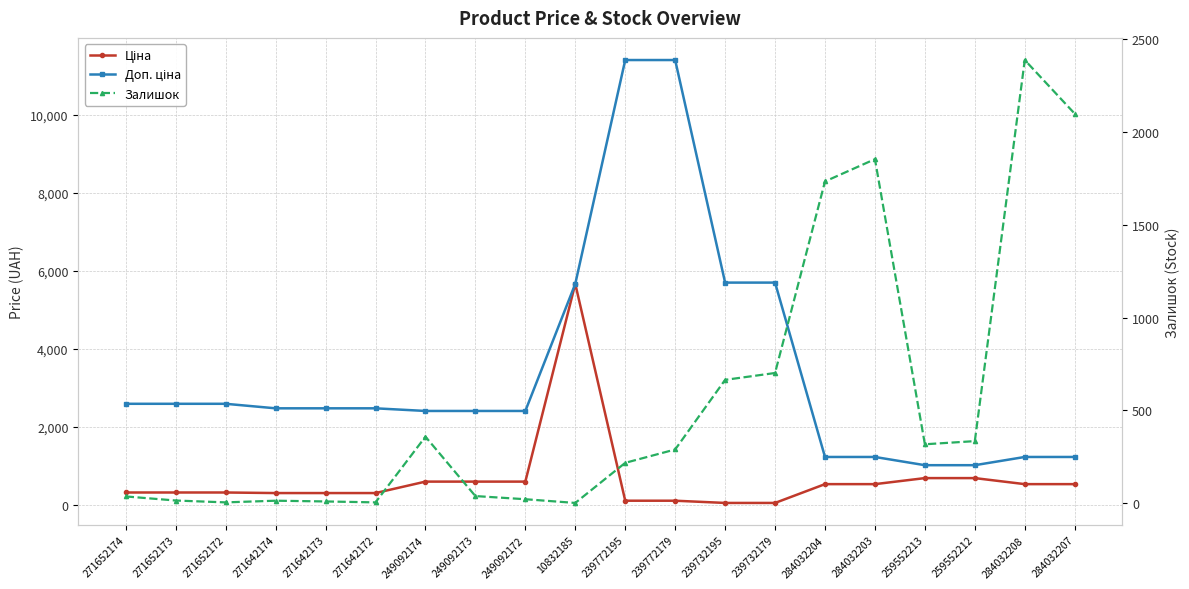

Read the Залишок value at 284032207.

2099.0